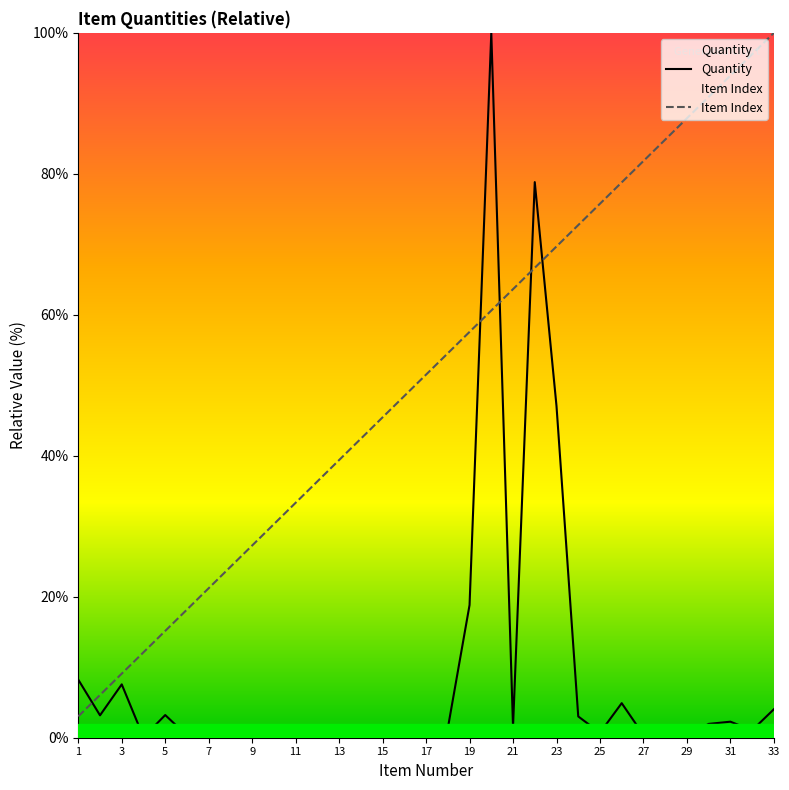

Is this an area chart (filled region under the line)?

No